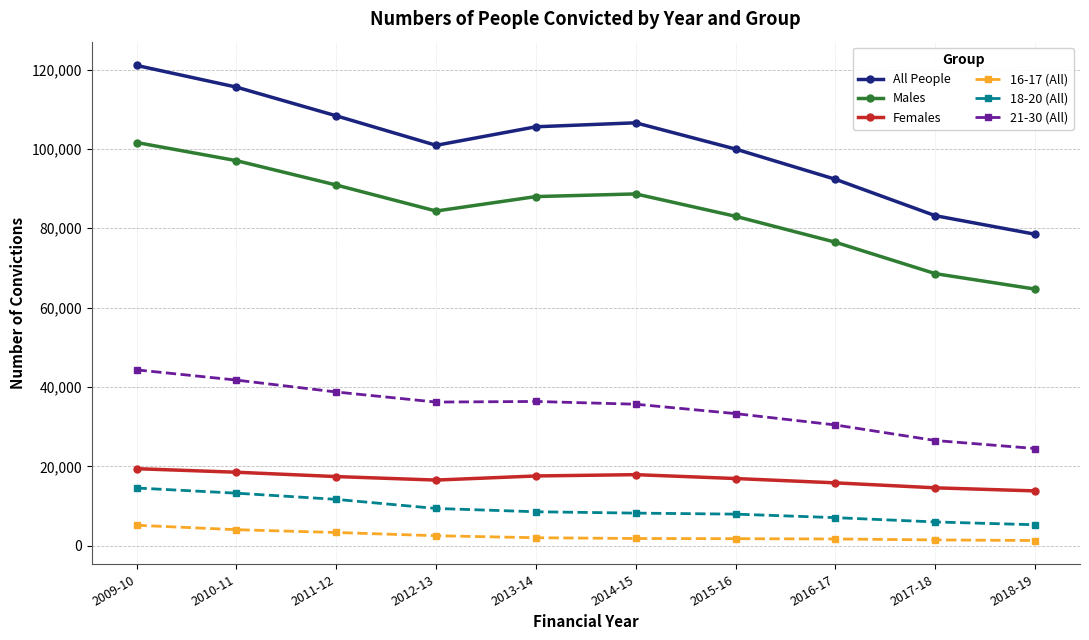

True or false: Males and 18-20 (All) intersect in this chart.

False